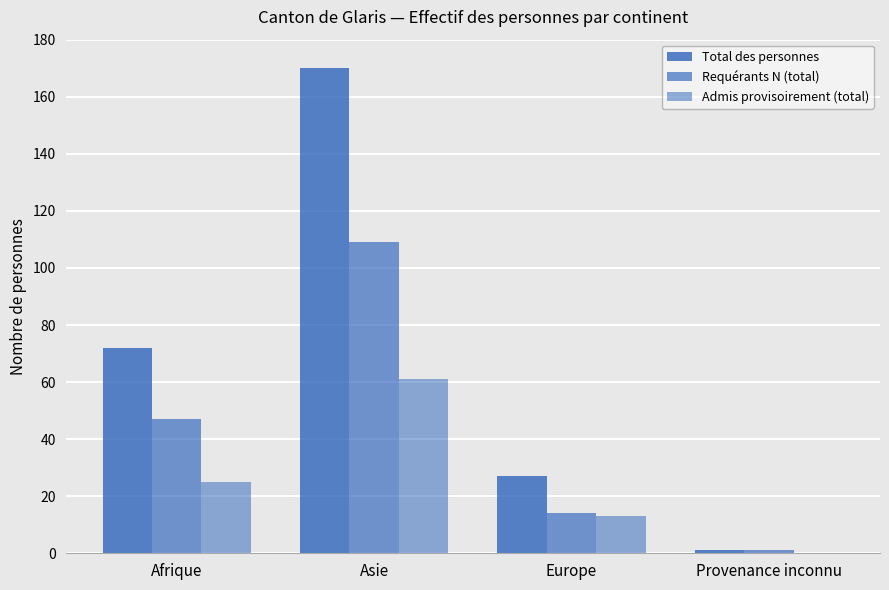

Are the bars horizontal?

No